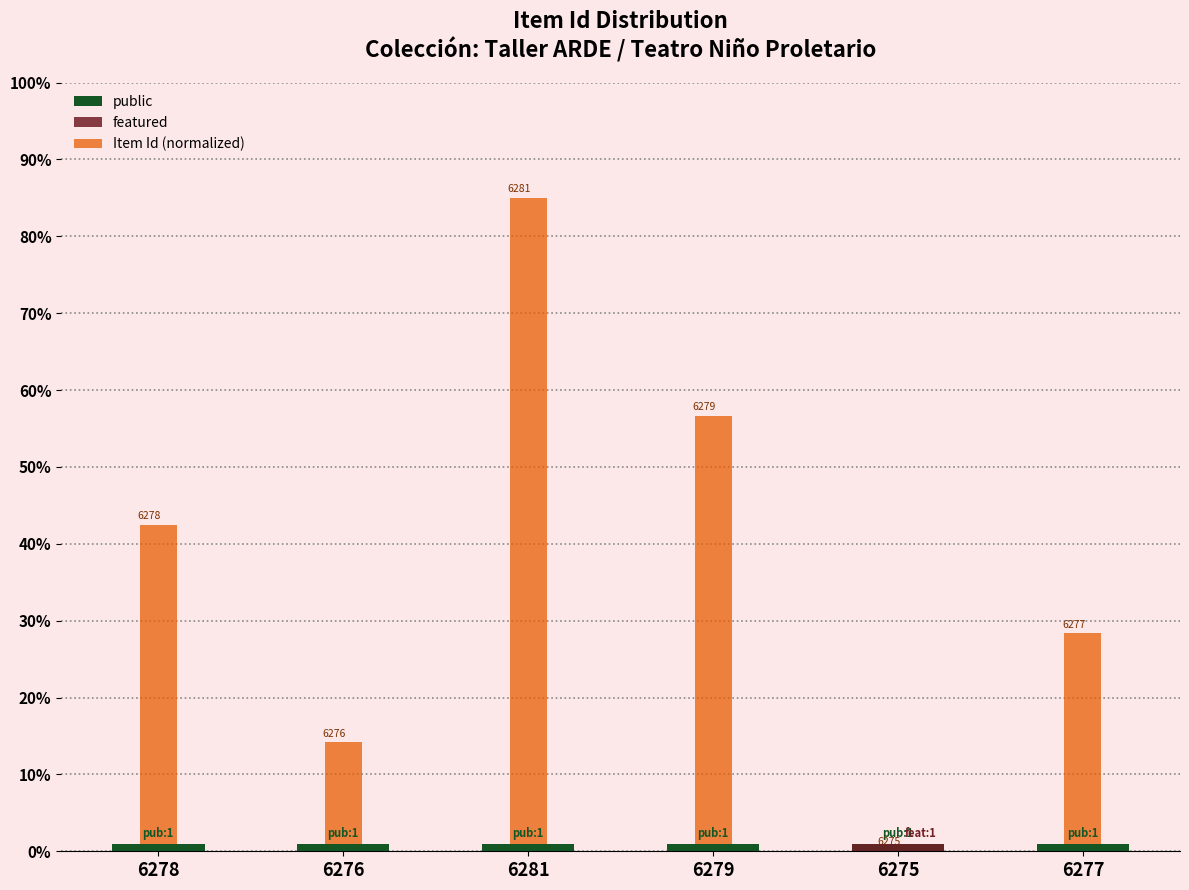

What is the greatest value displayed?

85.0